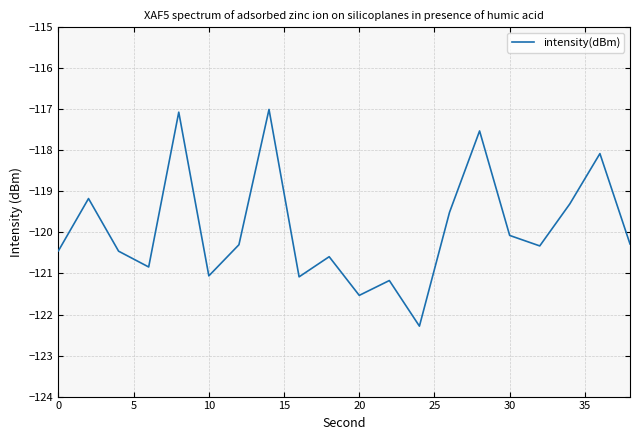

What is the smallest value displayed?

-122.3